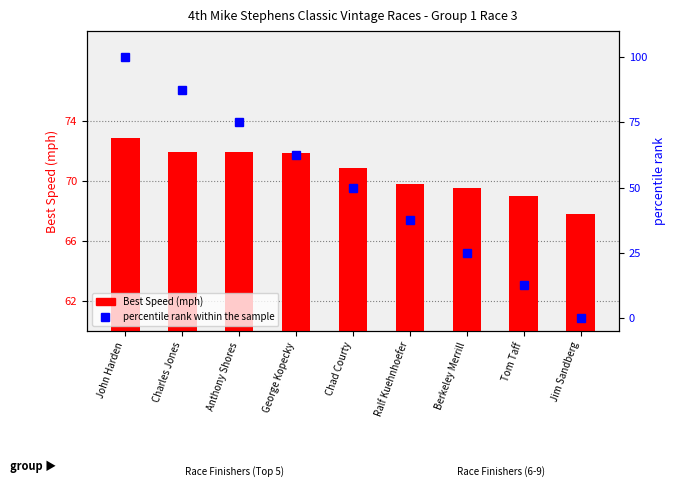

Rank the categories by percentile rank within the sample value from lowest to highest.

Jim Sandberg, Tom Taff, Berkeley Merrill, Ralf Kuehnhoefer, Chad Courty, George Kopecky, Anthony Shores, Charles Jones, John Harden